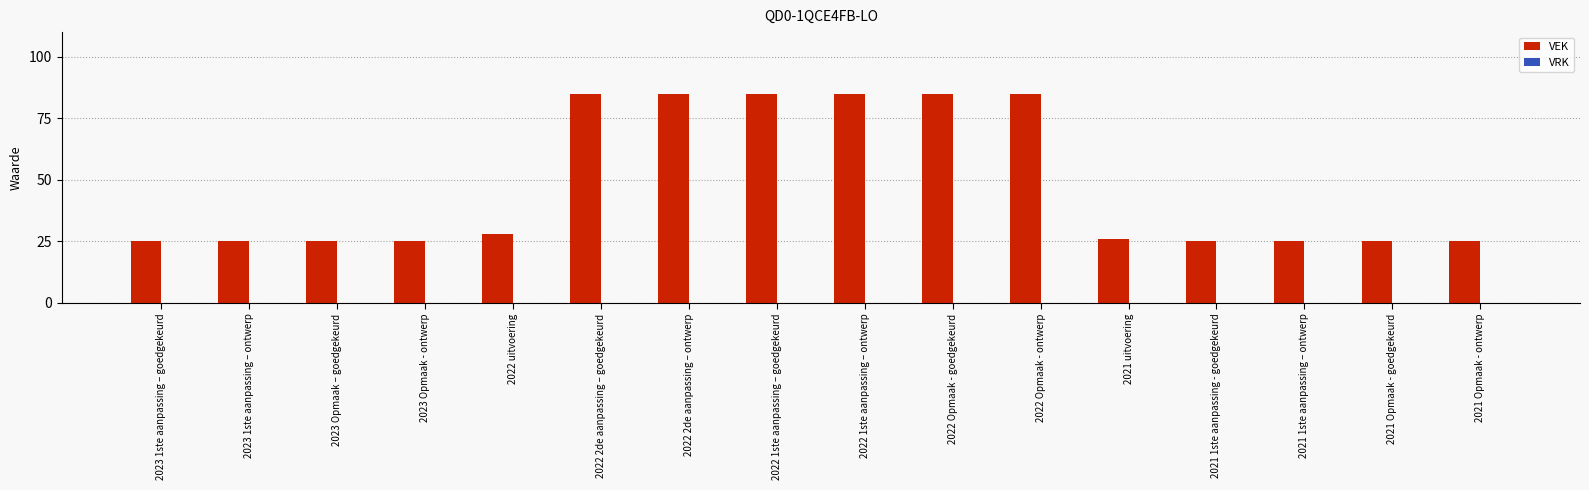

Approximately how many times larger is the value at 2021 1ste aanpassing - goedgekeurd compared to 2022 uitvoering?

0.9